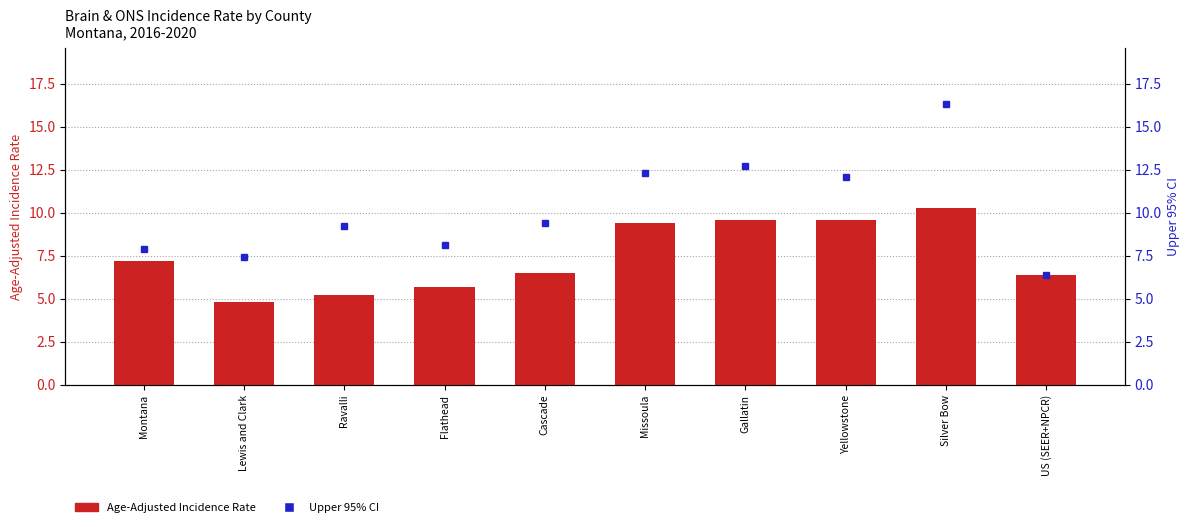

At which label does the data first exceed 7?

Montana